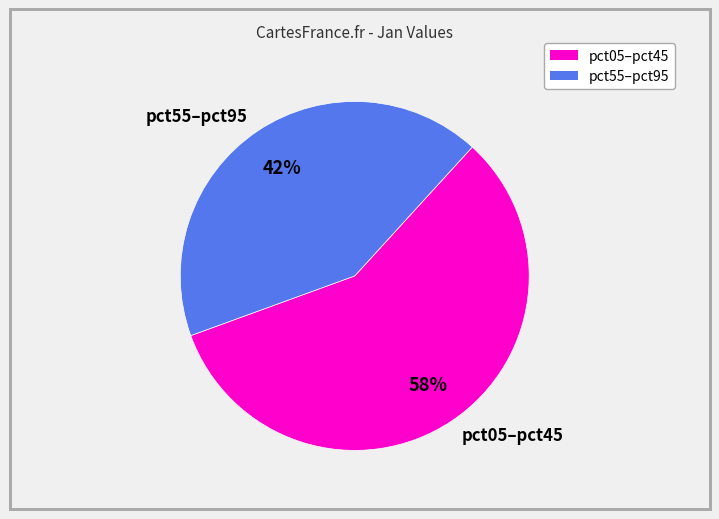

Is it true that pct05–pct45 is 63% of the pie?

False